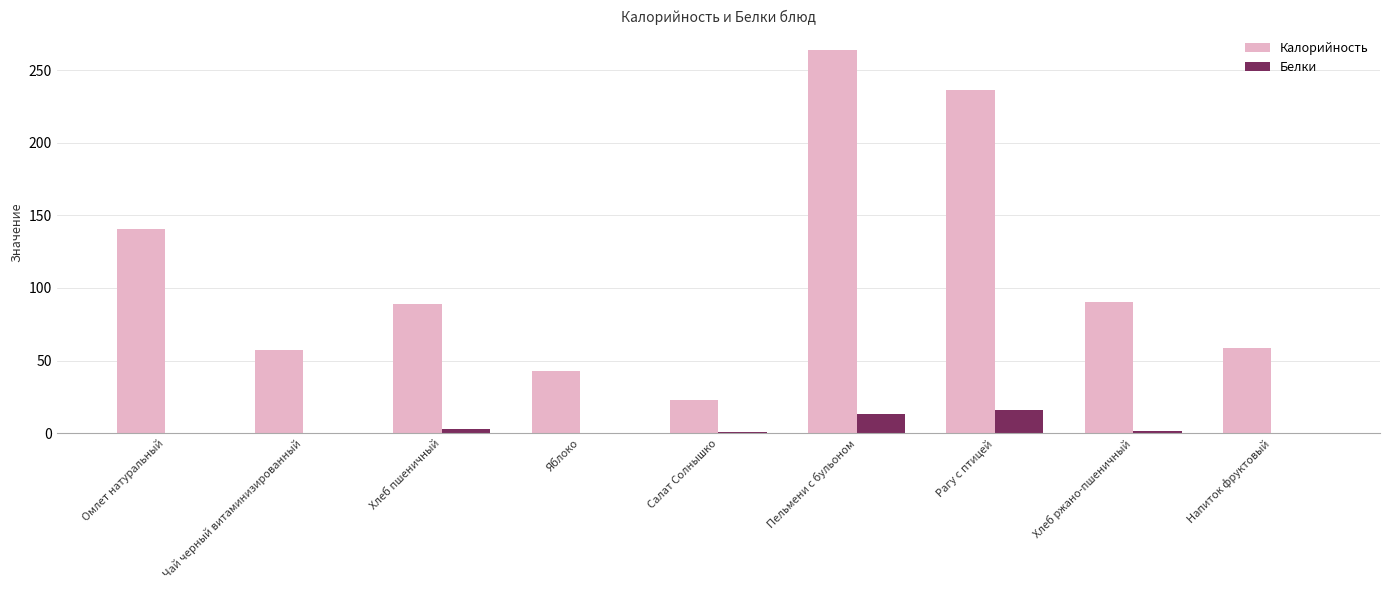

The Белки series shows 0.1 at Напиток фруктовый. True or false?

True